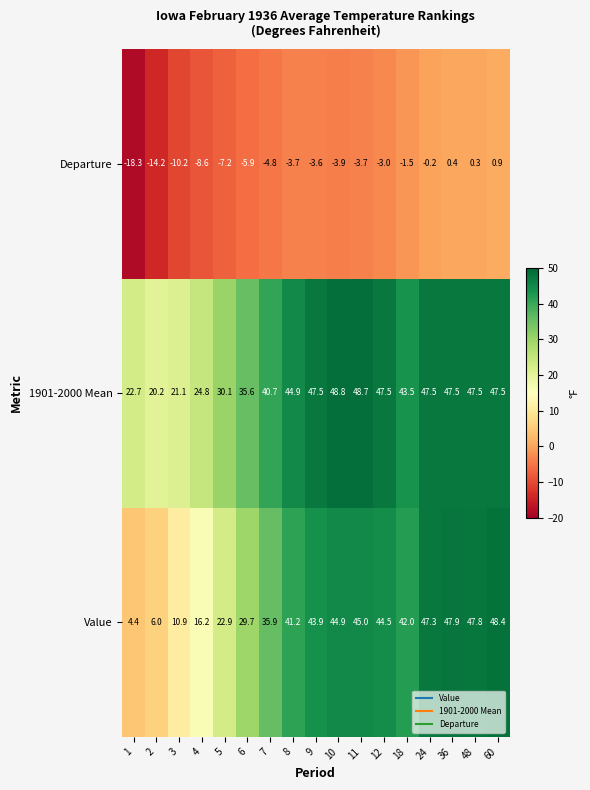

What is the sum of the Departure values at 5 and 11?

-10.9